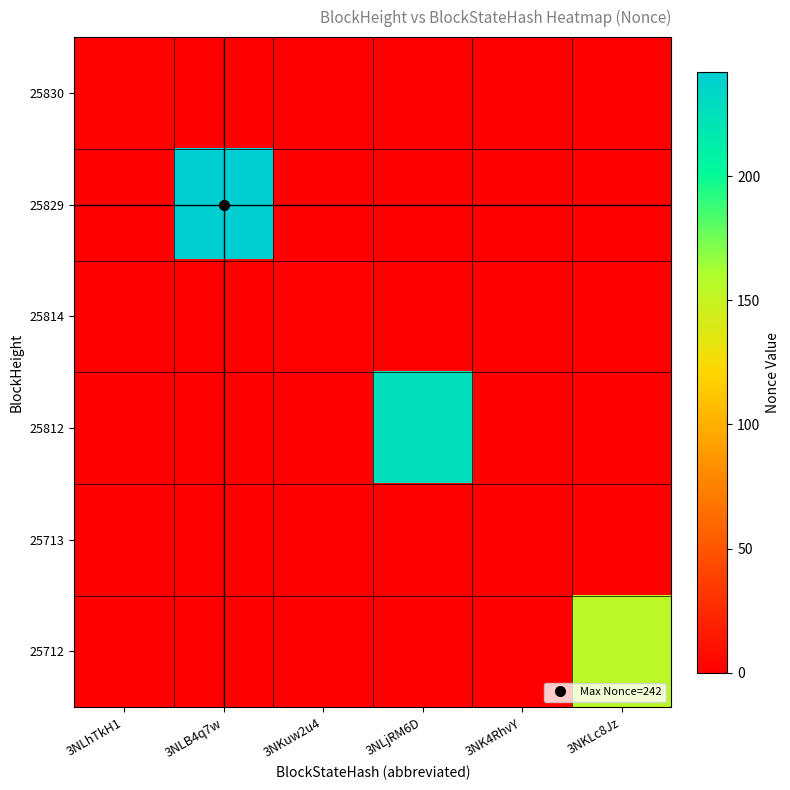

Count the number of data series in this chart.

6